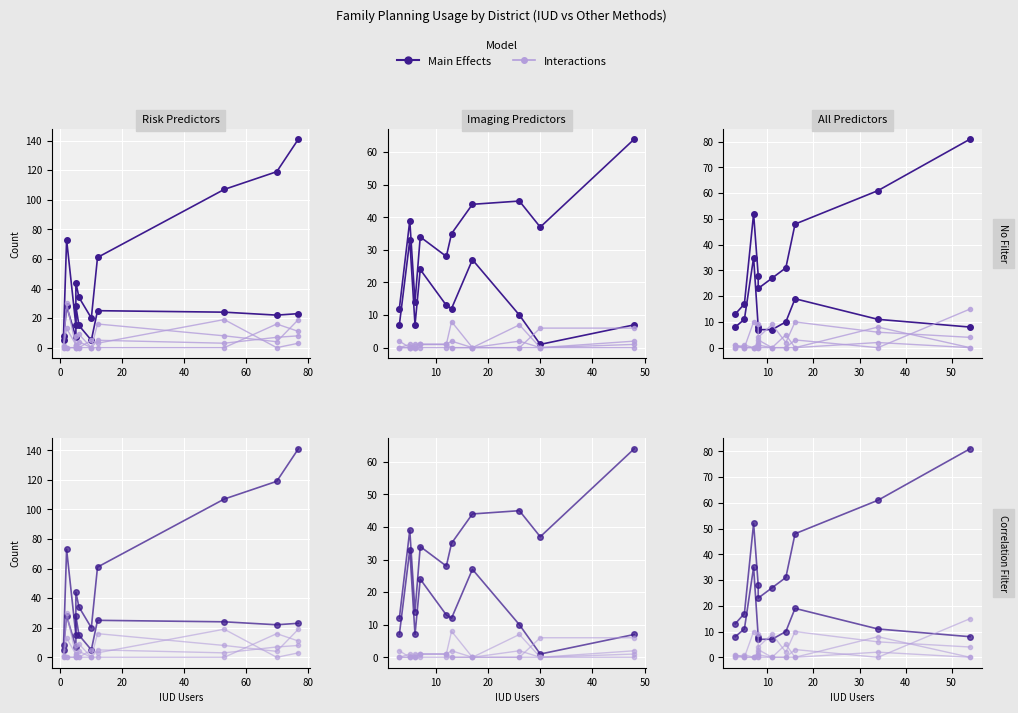

True or false: Interactions and Main Effects intersect in this chart.

False